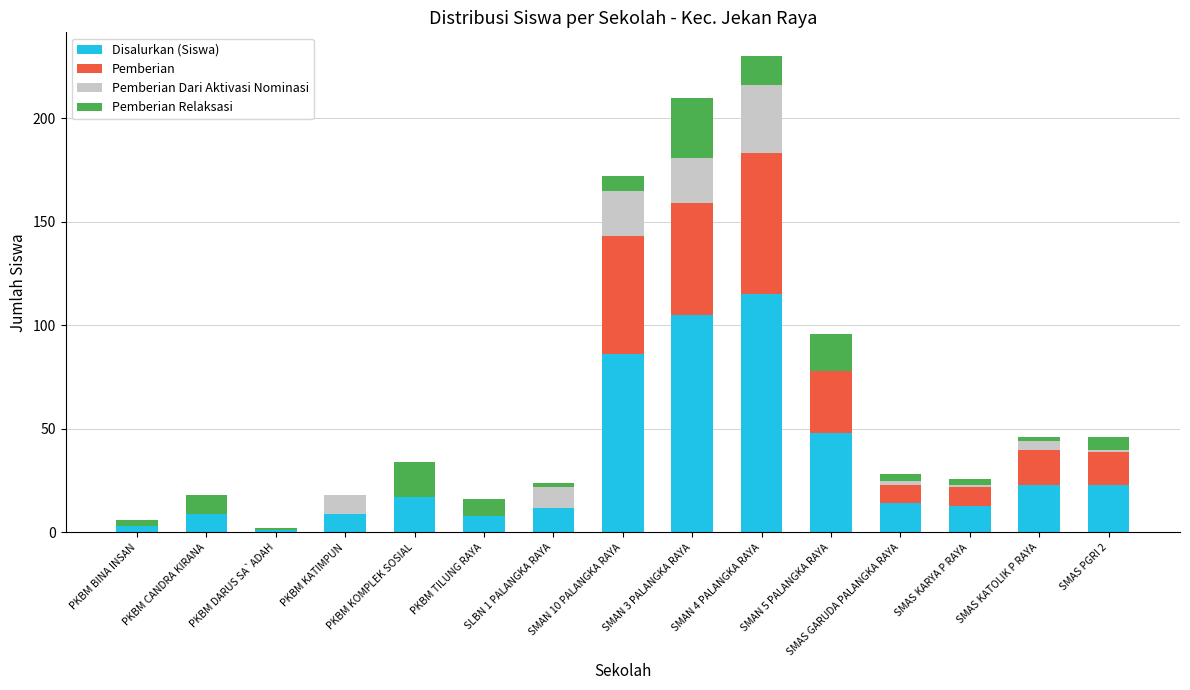

At which label does Disalurkan (Siswa) reach its peak?

SMAN 4 PALANGKA RAYA